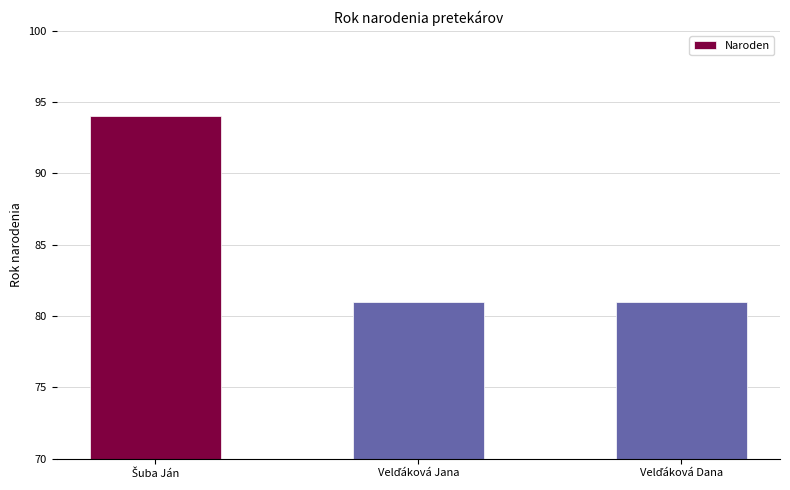

What is the greatest value displayed?

94